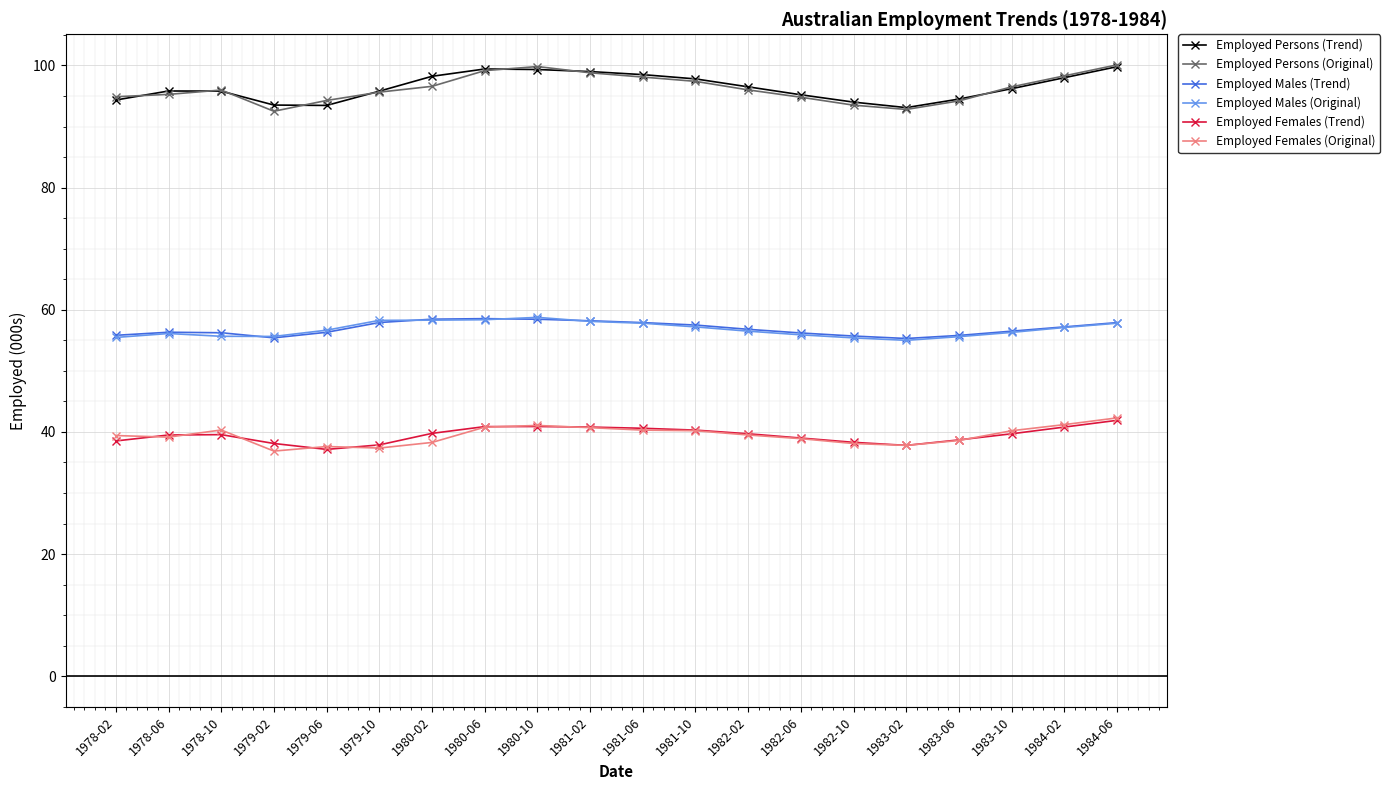

At which label does Employed Females (Trend) first exceed 39?

1978-06